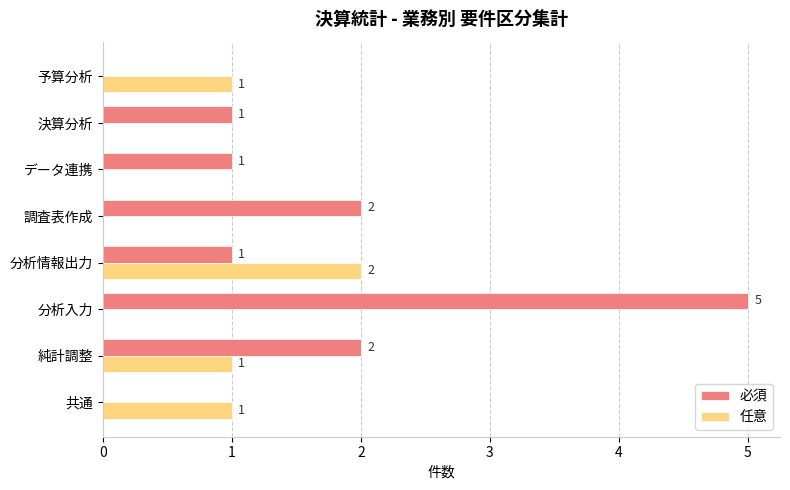

True or false: 任意 has a value of 1 at 調査表作成.

False